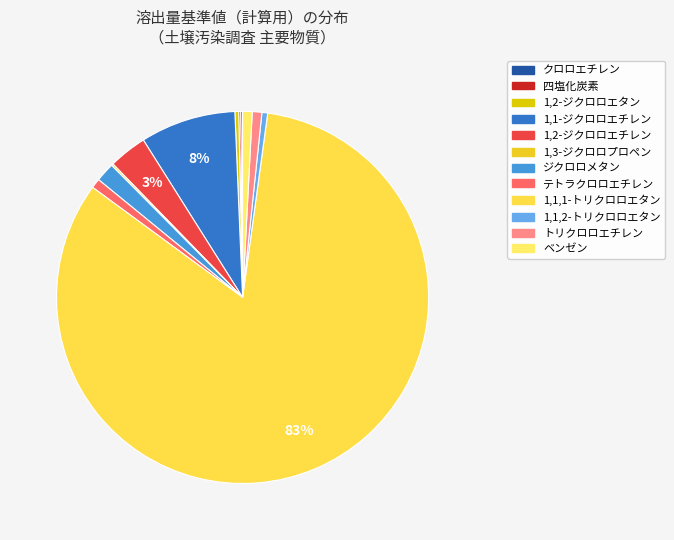

Combined, do 1,3-ジクロロプロペン and 四塩化炭素 account for over 50%?

No